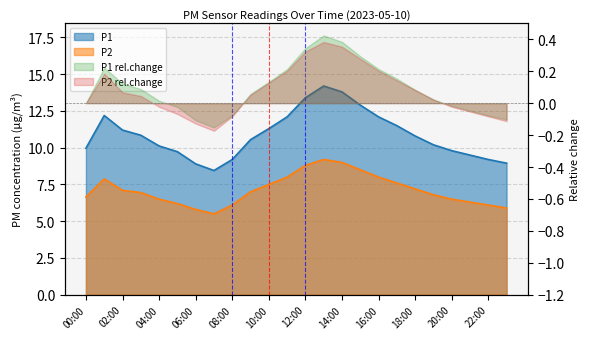

How many lines are shown in the chart?

2